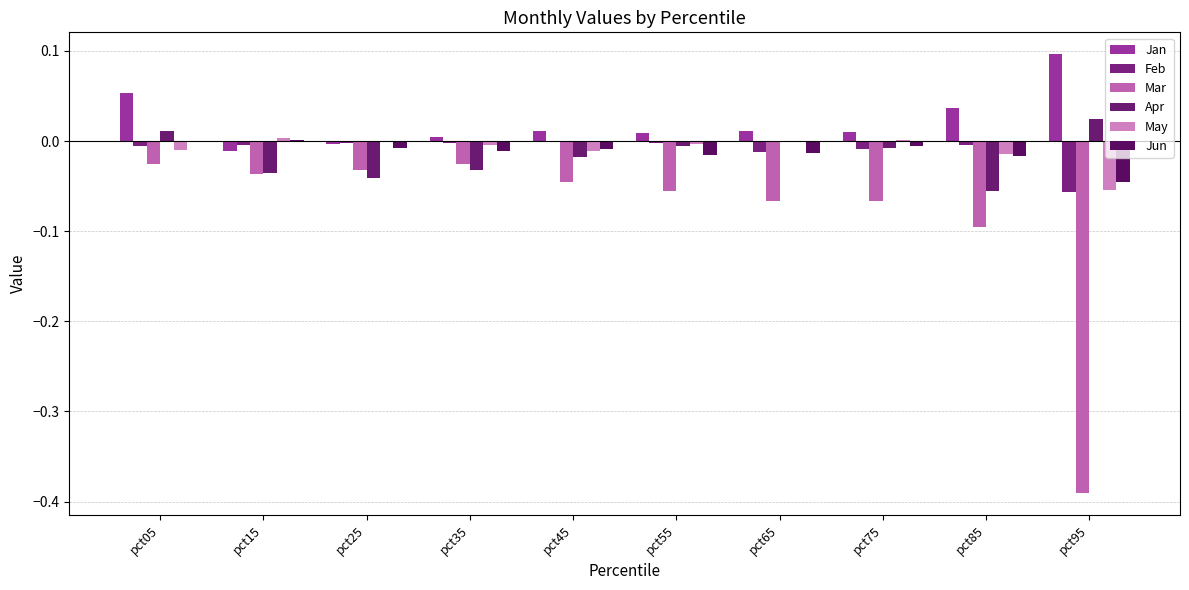

Are the bars horizontal?

No